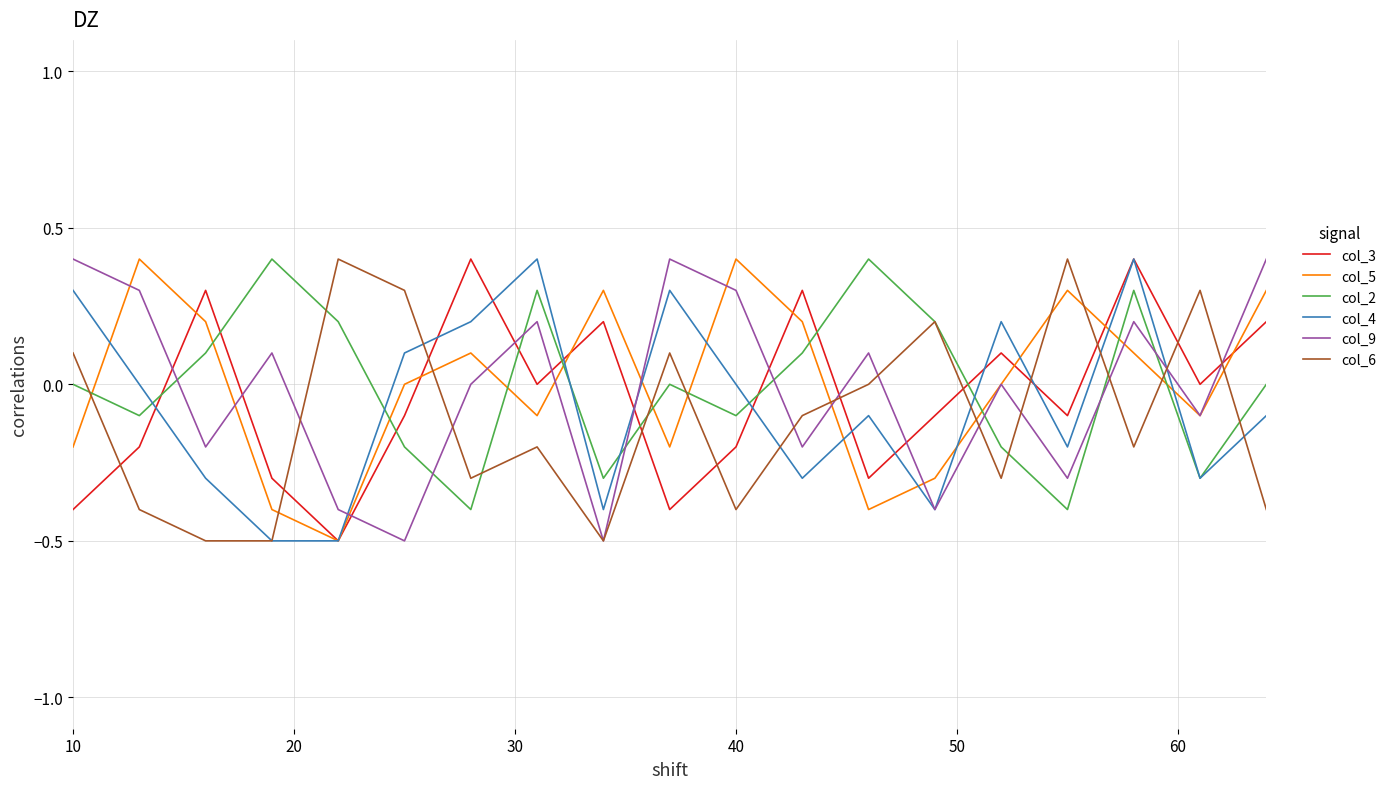

How many intersections are there between col_6 and col_5?

11